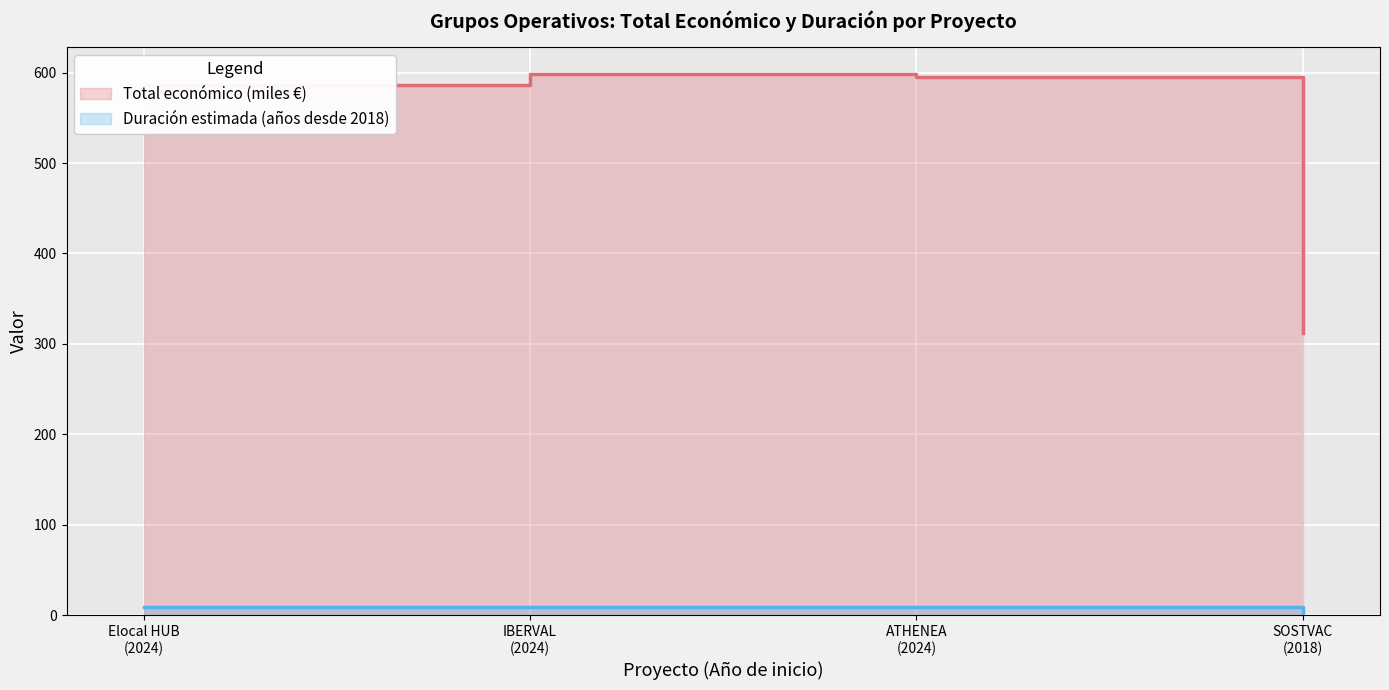

Rank the series at IBERVAL
(2024) from lowest to highest value.

Duración estimada (años desde 2018), Total económico (miles €)